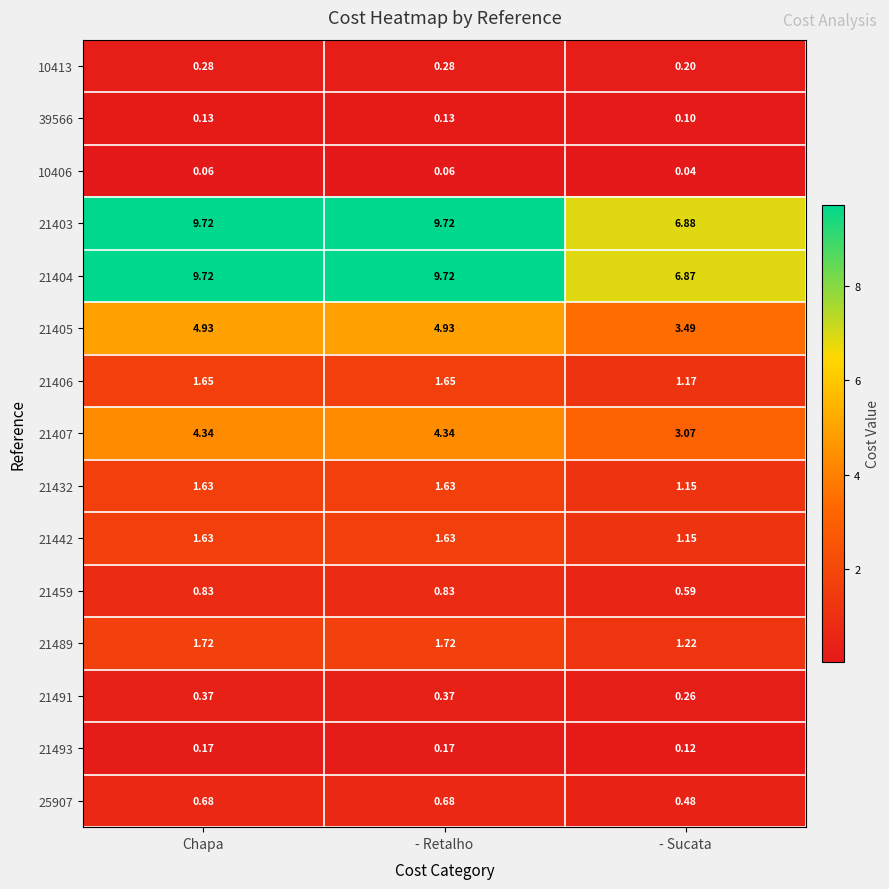

Between - Retalho and - Sucata, which series saw the biggest shift?

21404